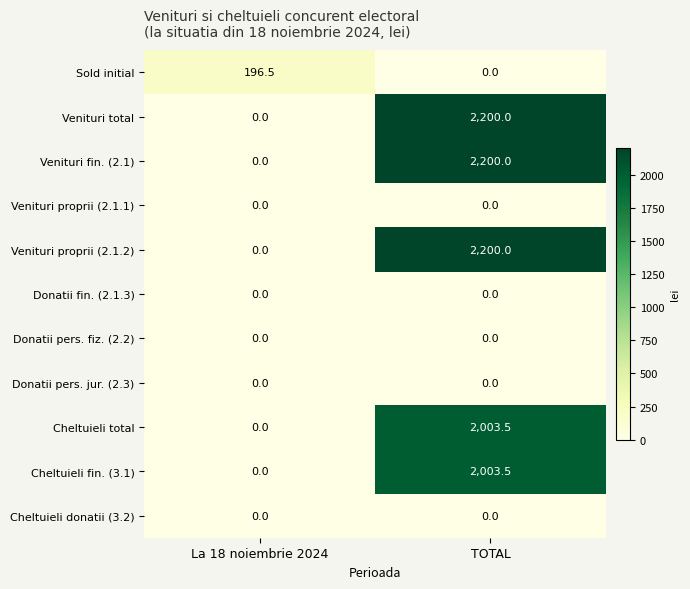

What is the sum of all Sold initial values?

196.5